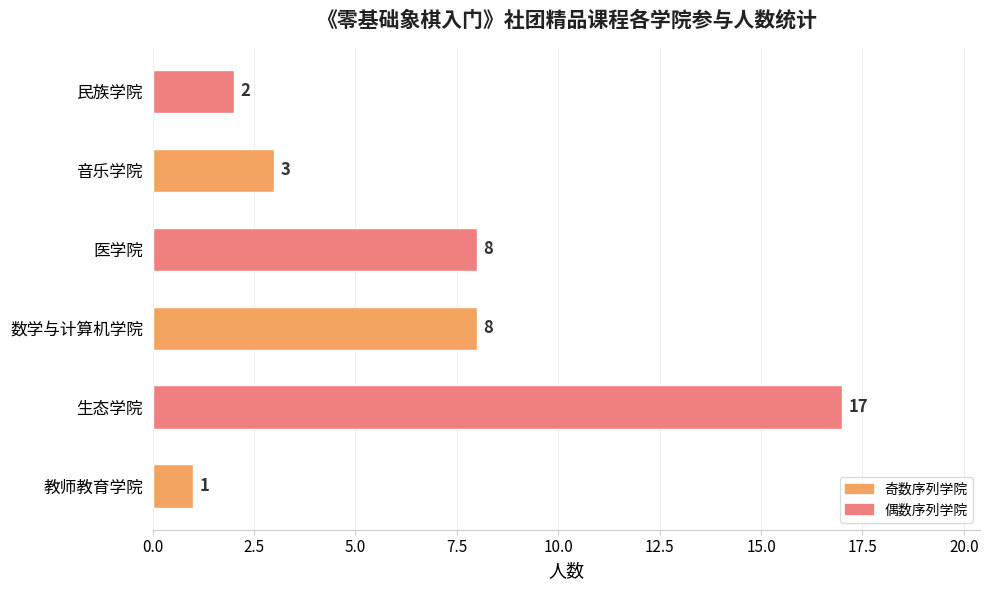

What is the maximum value shown in the chart?

17